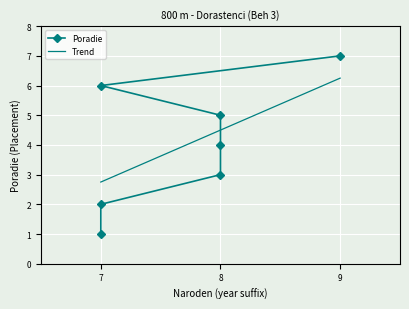

The chart shows a value of 11 at 7. True or false?

False